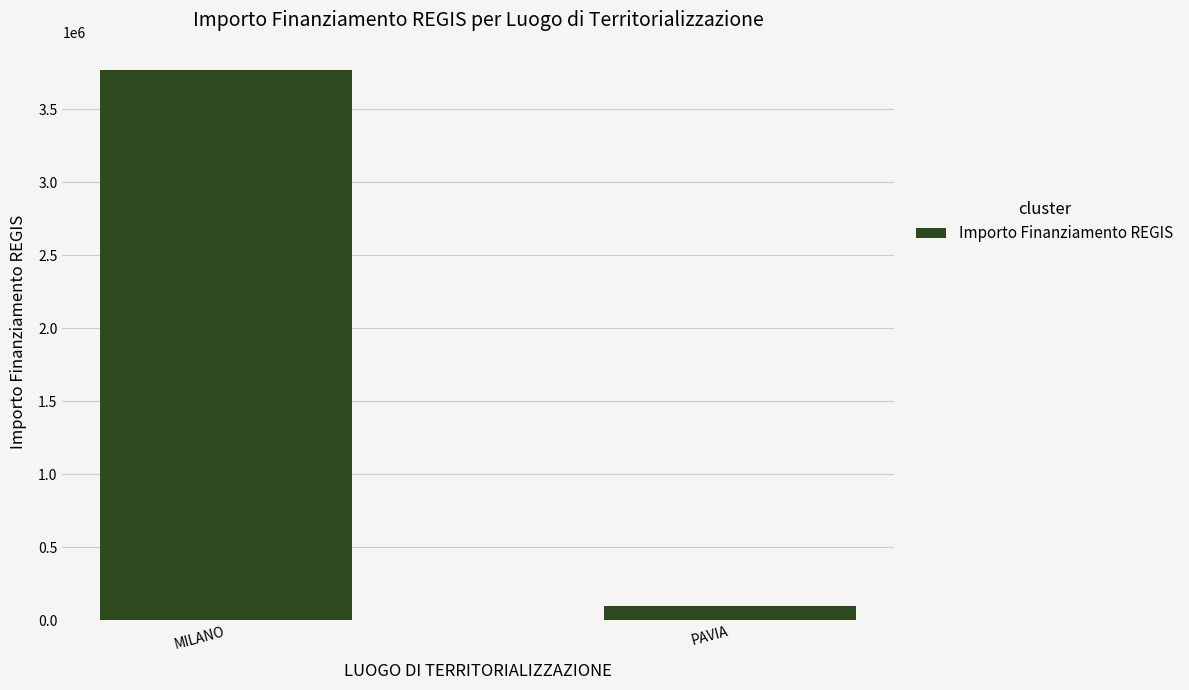

Which has a higher value, MILANO or PAVIA?

MILANO